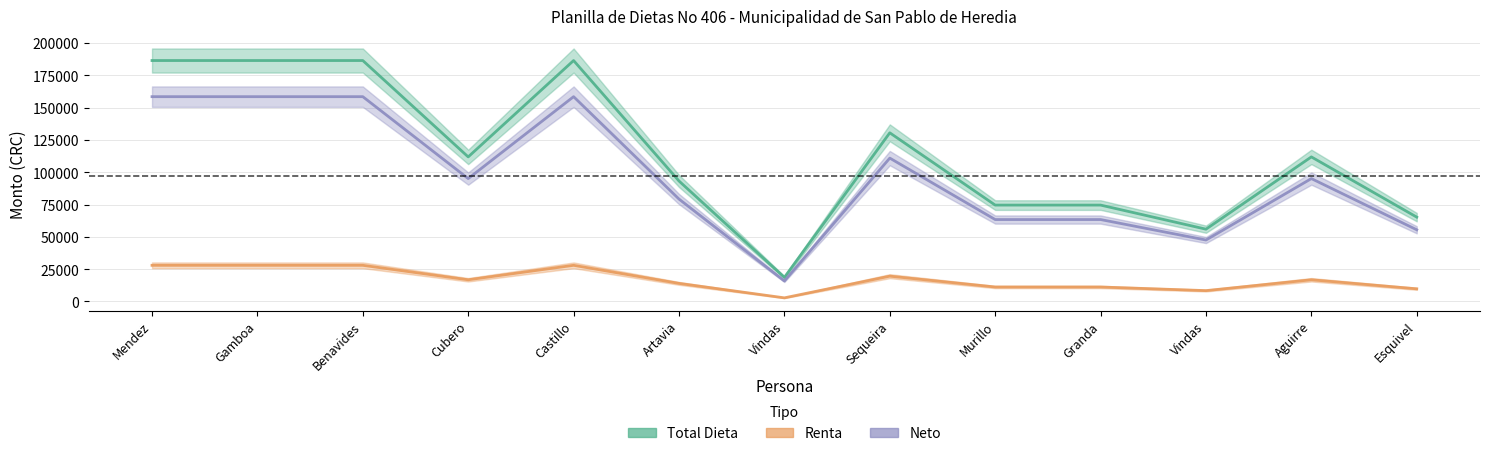

Between Benavides and Aguirre, which series saw the biggest shift?

Total Dieta